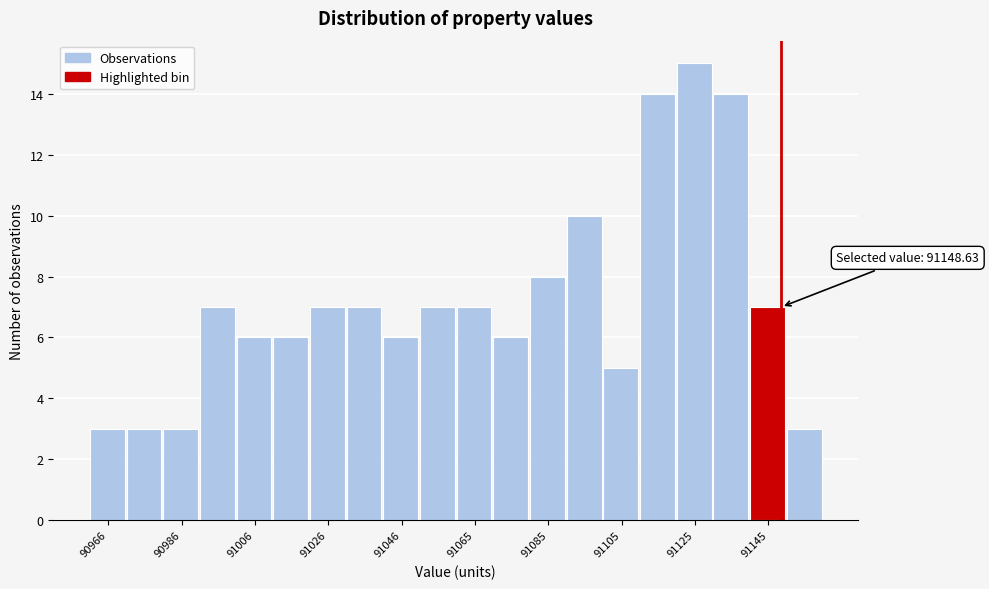

Over which range of the x-axis is the bar tallest?

91120 to 91130